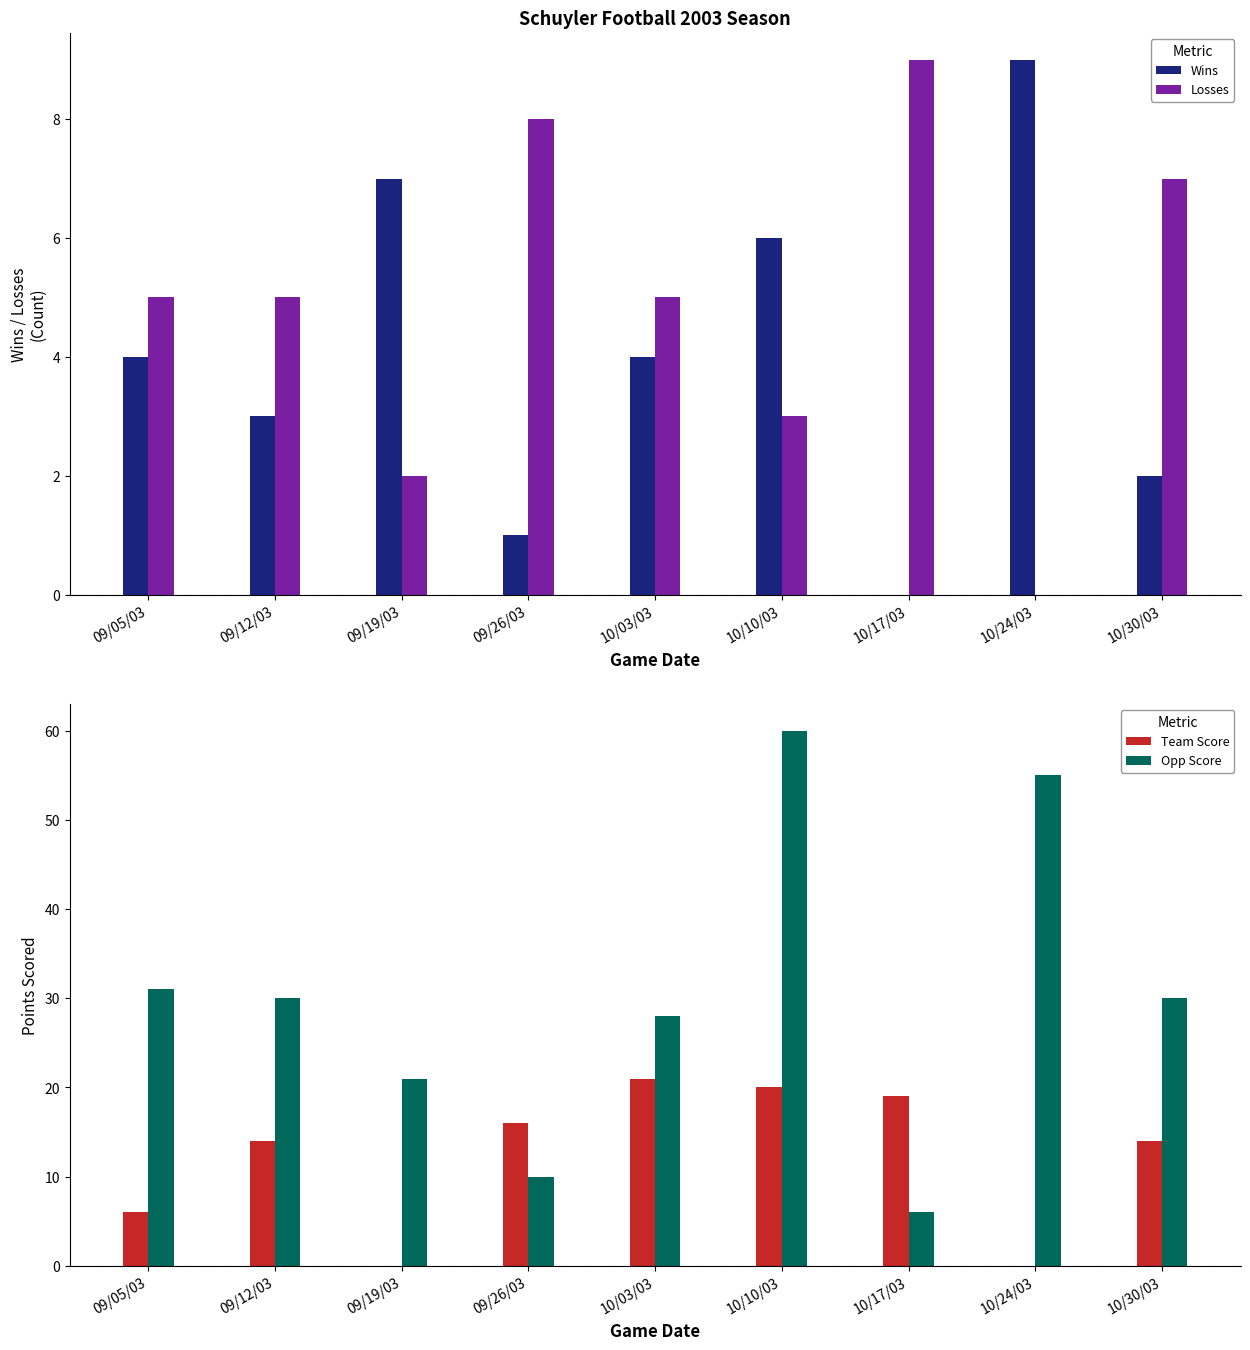

Reading left to right, list all the values displayed in this chart.

Wins: 09/05/03=4	09/12/03=3	09/19/03=7	09/26/03=1	10/03/03=4	10/10/03=6	10/17/03=0	10/24/03=9	10/30/03=2
Losses: 09/05/03=5	09/12/03=5	09/19/03=2	09/26/03=8	10/03/03=5	10/10/03=3	10/17/03=9	10/24/03=0	10/30/03=7
Team Score: 09/05/03=6	09/12/03=14	09/19/03=0	09/26/03=16	10/03/03=21	10/10/03=20	10/17/03=19	10/24/03=0	10/30/03=14
Opp Score: 09/05/03=31	09/12/03=30	09/19/03=21	09/26/03=10	10/03/03=28	10/10/03=60	10/17/03=6	10/24/03=55	10/30/03=30